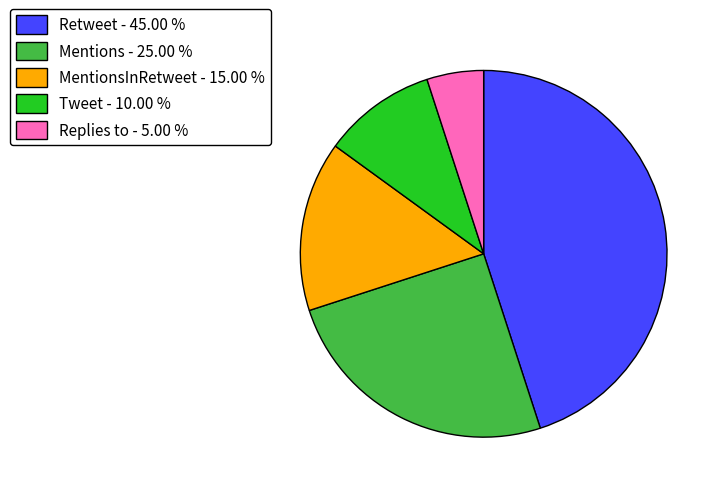

Is there any slice that represents more than half of the pie?

No